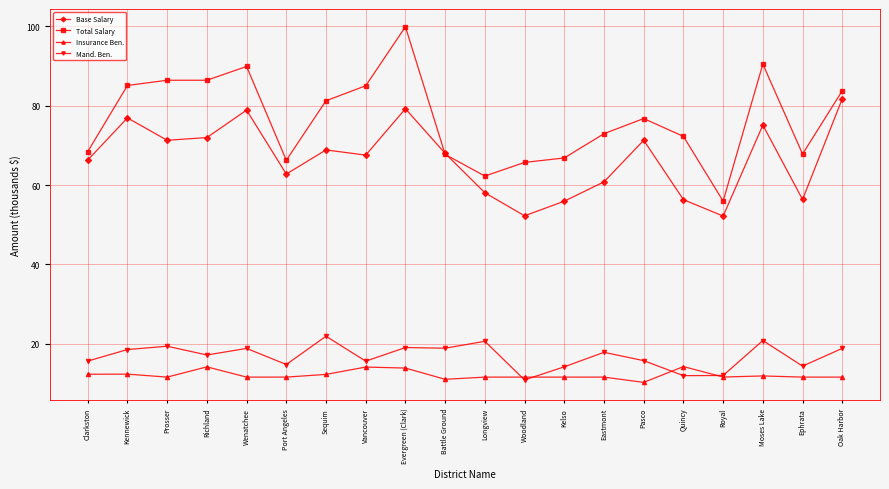

Rank the series by their maximum value, from highest to lowest.

Total Salary, Base Salary, Mand. Ben., Insurance Ben.